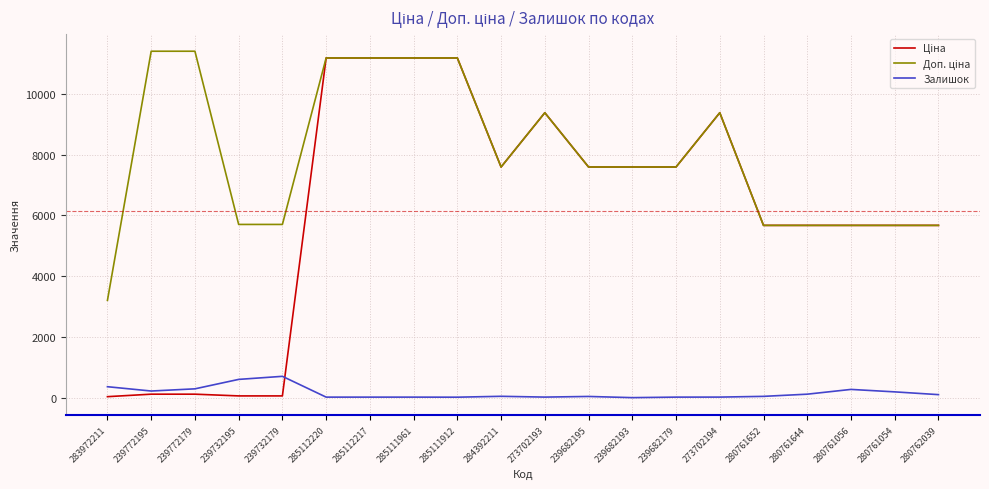

Is it true that Доп. ціна equals 2325.6 at 239732179?

False